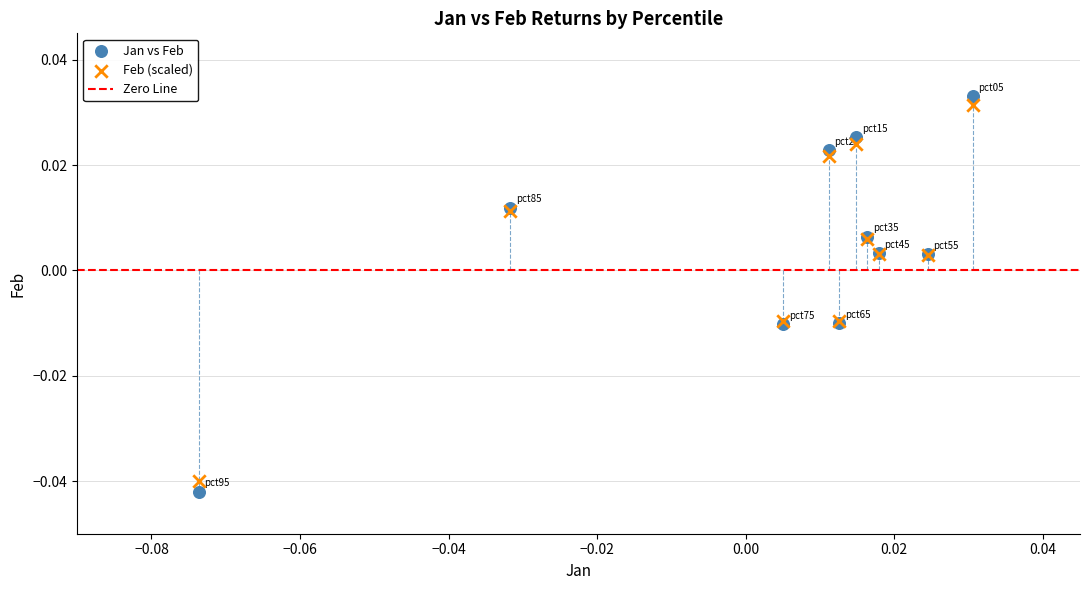

Which series has the largest Y range (max minus min)?

Jan vs Feb